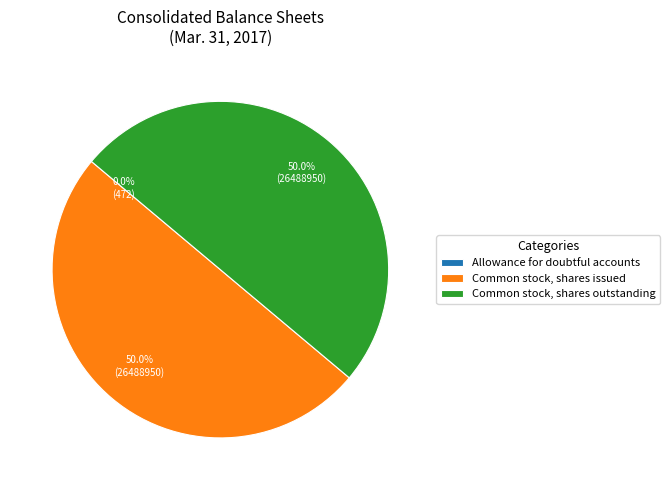

The Common stock, shares outstanding slice represents 38% of the pie. True or false?

False